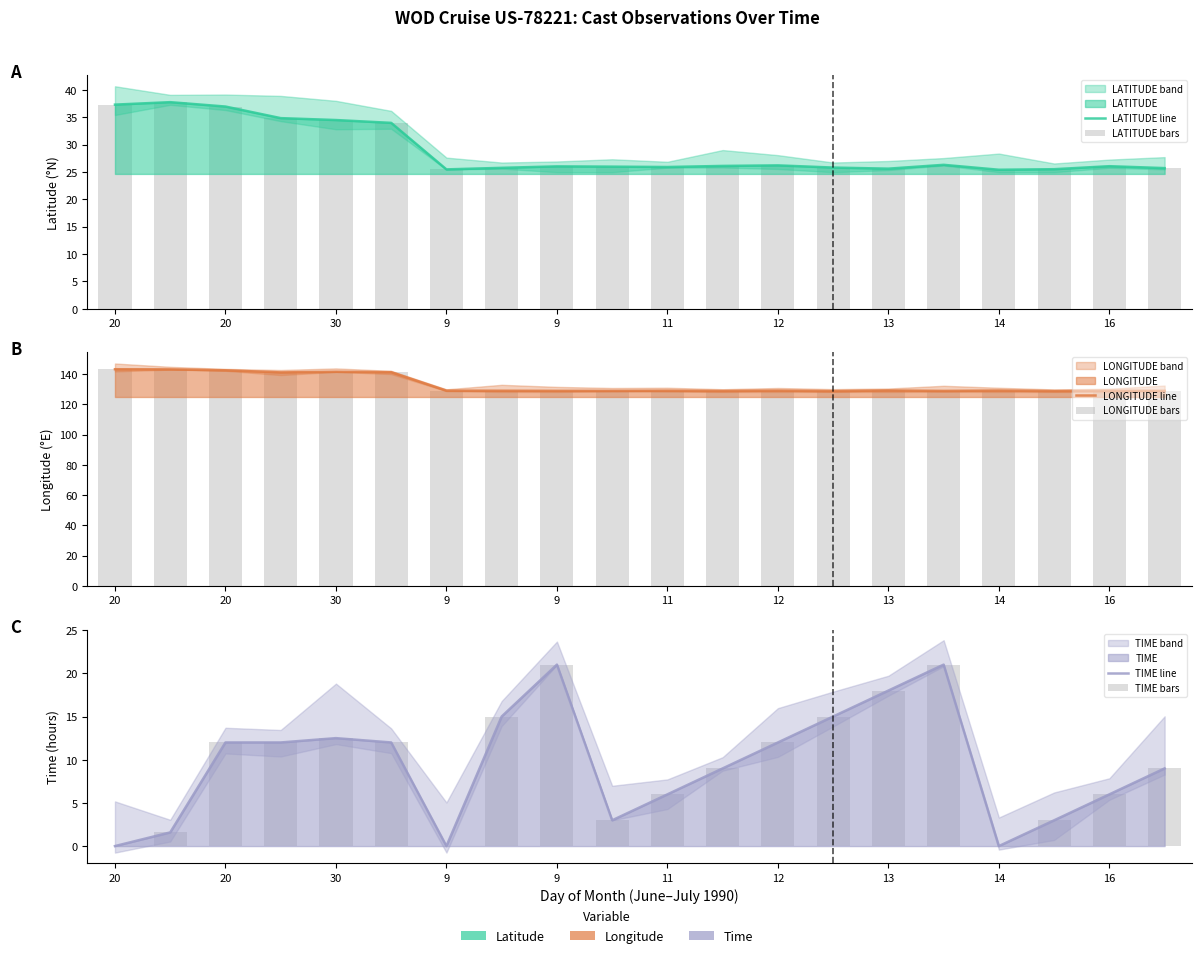

Between 11 and 20, which is larger?

20